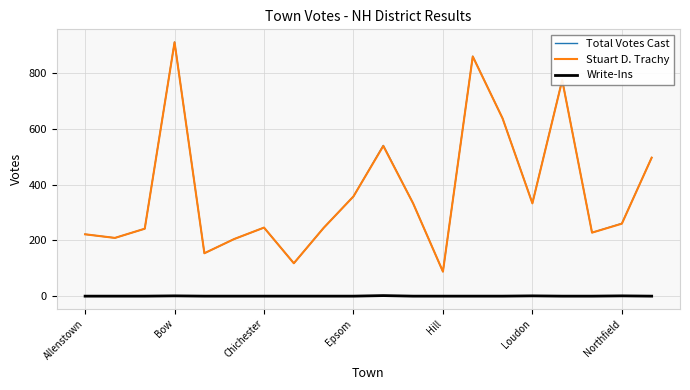

What is the minimum value for Total Votes Cast?

88